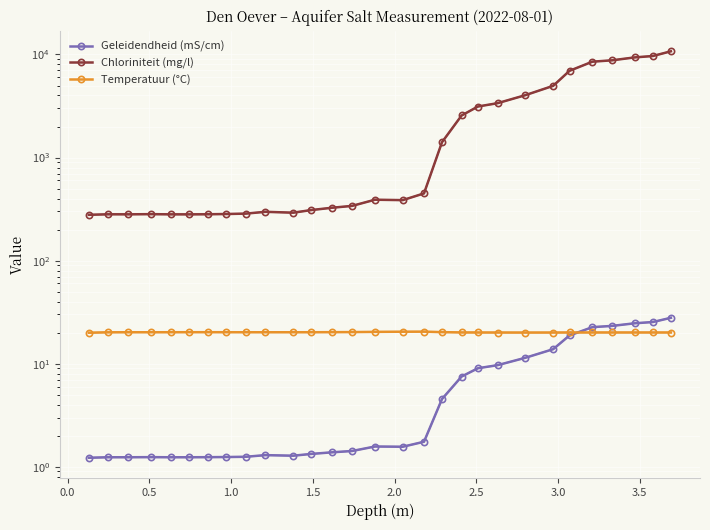

After their last crossing, which series has the higher values: Temperatuur (°C) or Geleidendheid (mS/cm)?

Geleidendheid (mS/cm)